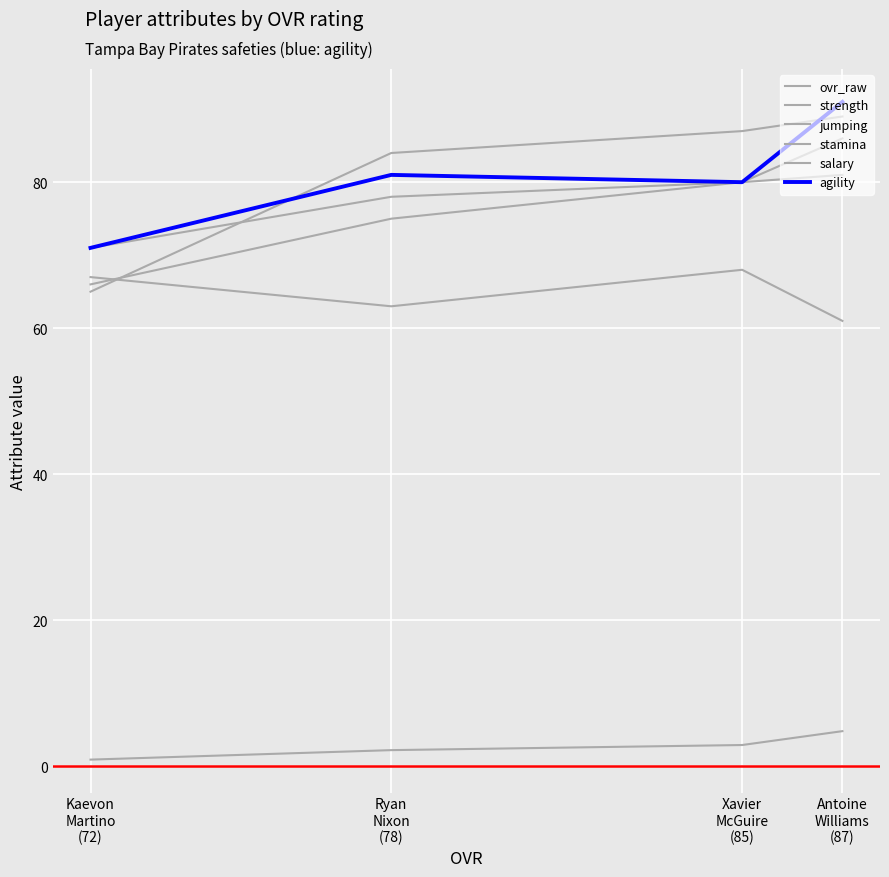

Which series has the widest spread of values?

jumping